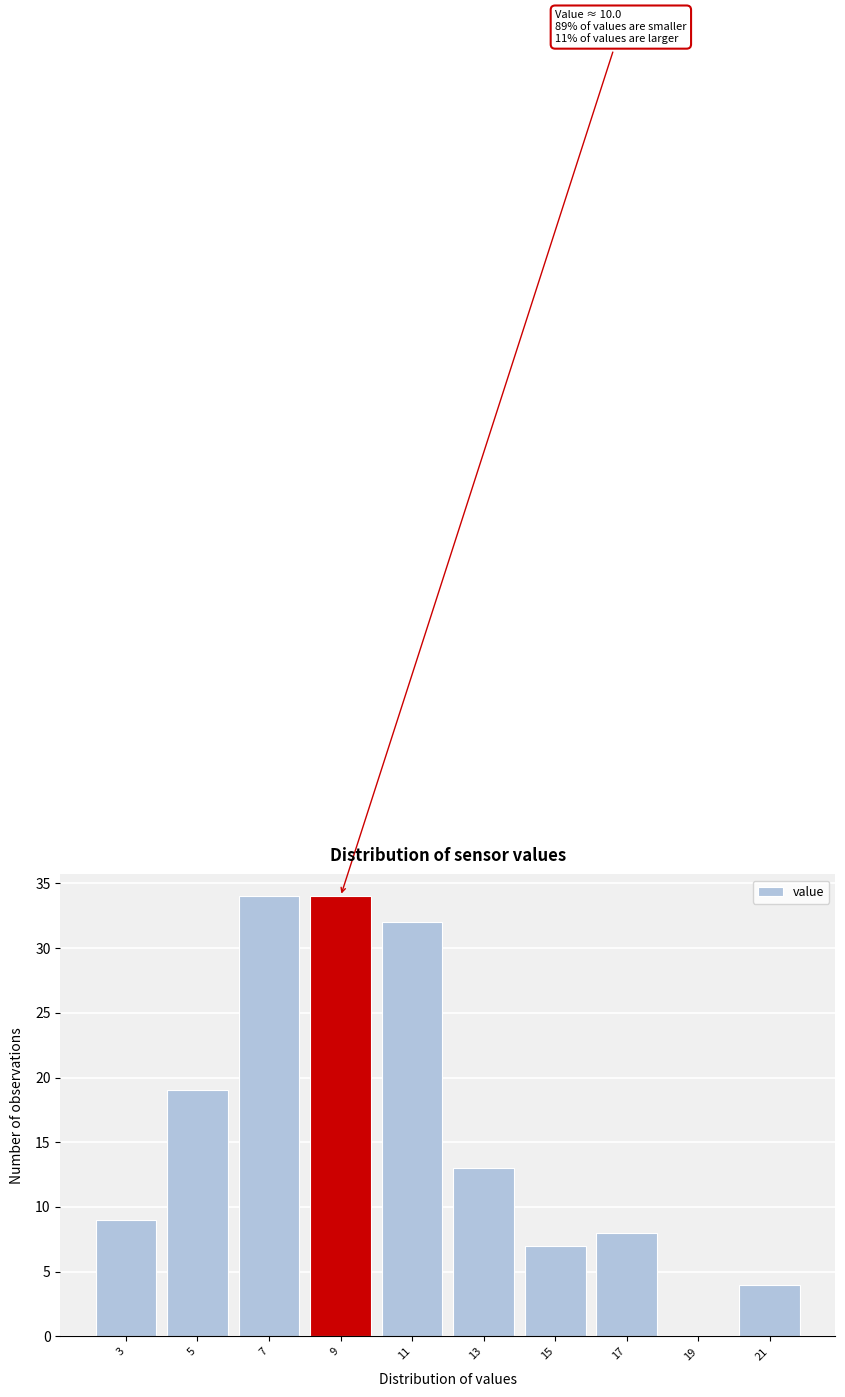

Reading left to right, extract all data points from this chart.

3=9	5=19	7=34	9=34	11=32	13=13	15=7	17=8	19=0	21=4